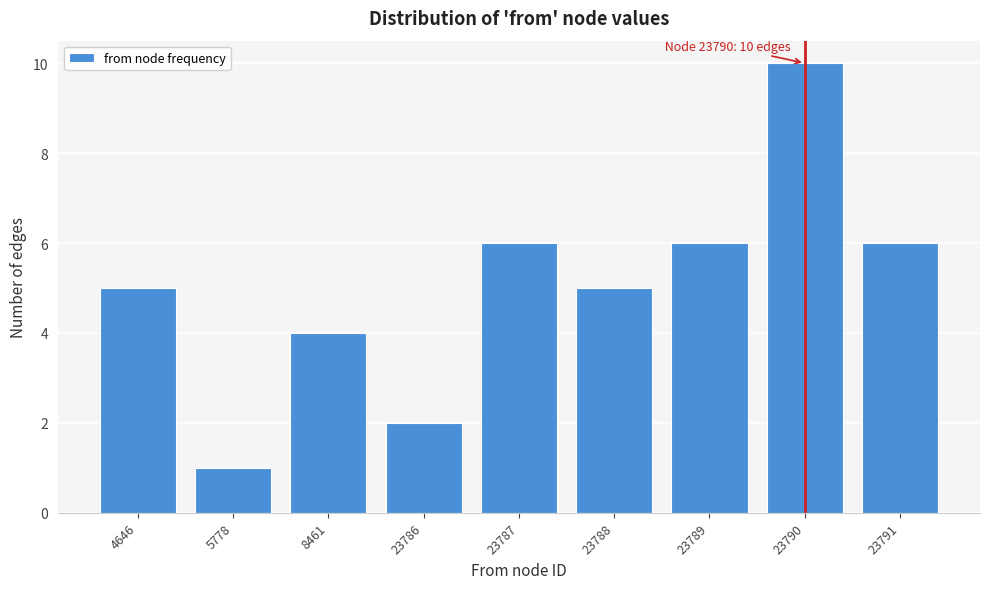

Reading left to right, list all the values displayed in this chart.

4646=5	5778=1	8461=4	23786=2	23787=6	23788=5	23789=6	23790=10	23791=6